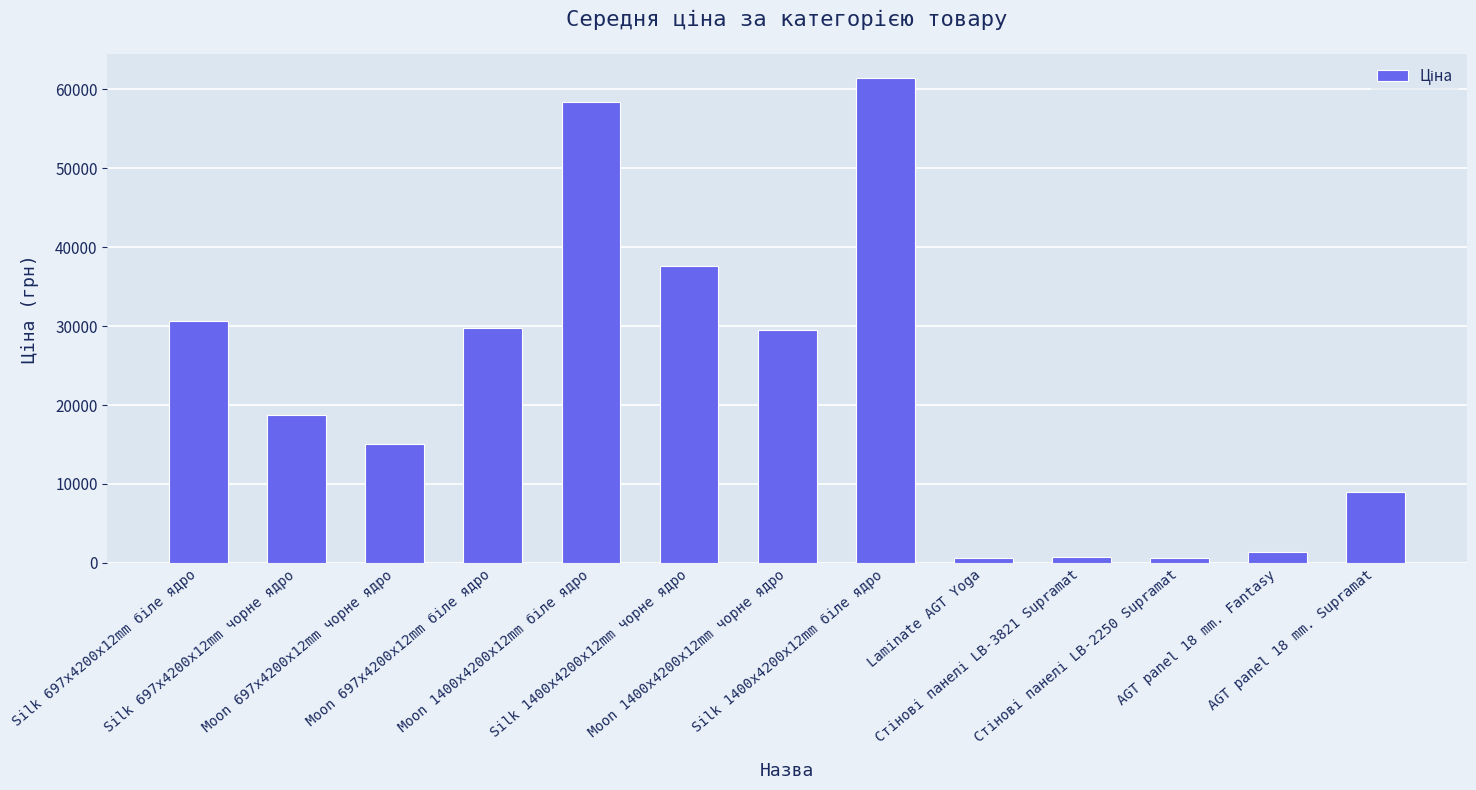

What is the difference between the maximum and minimum values?

60849.9